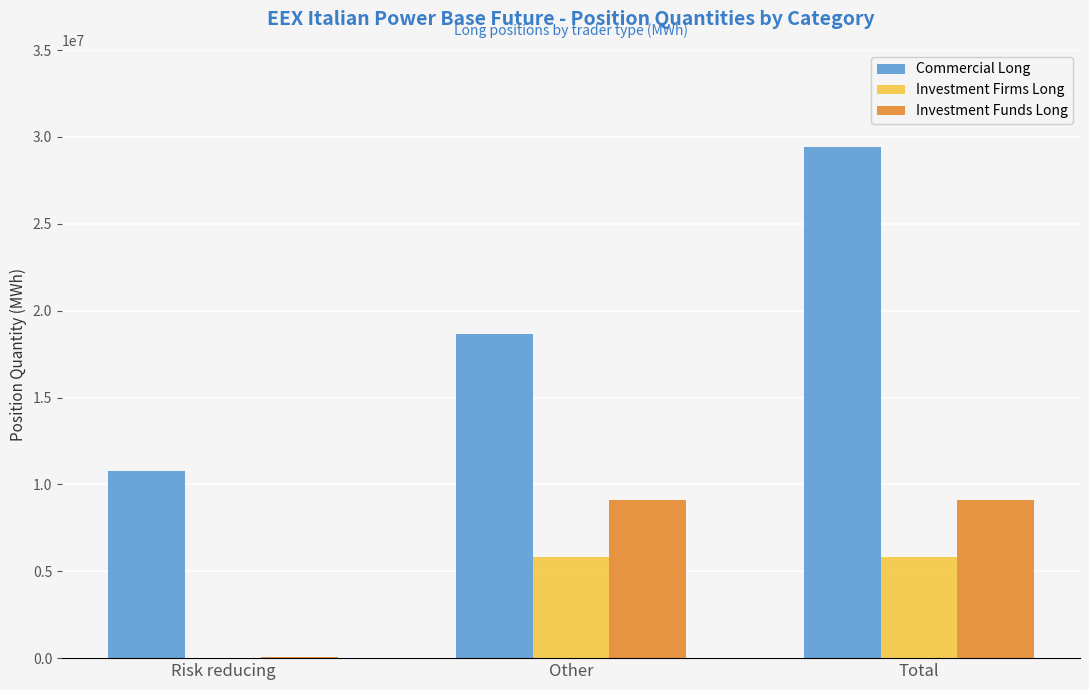

At which label is Commercial Long closest to 20108169?

Other